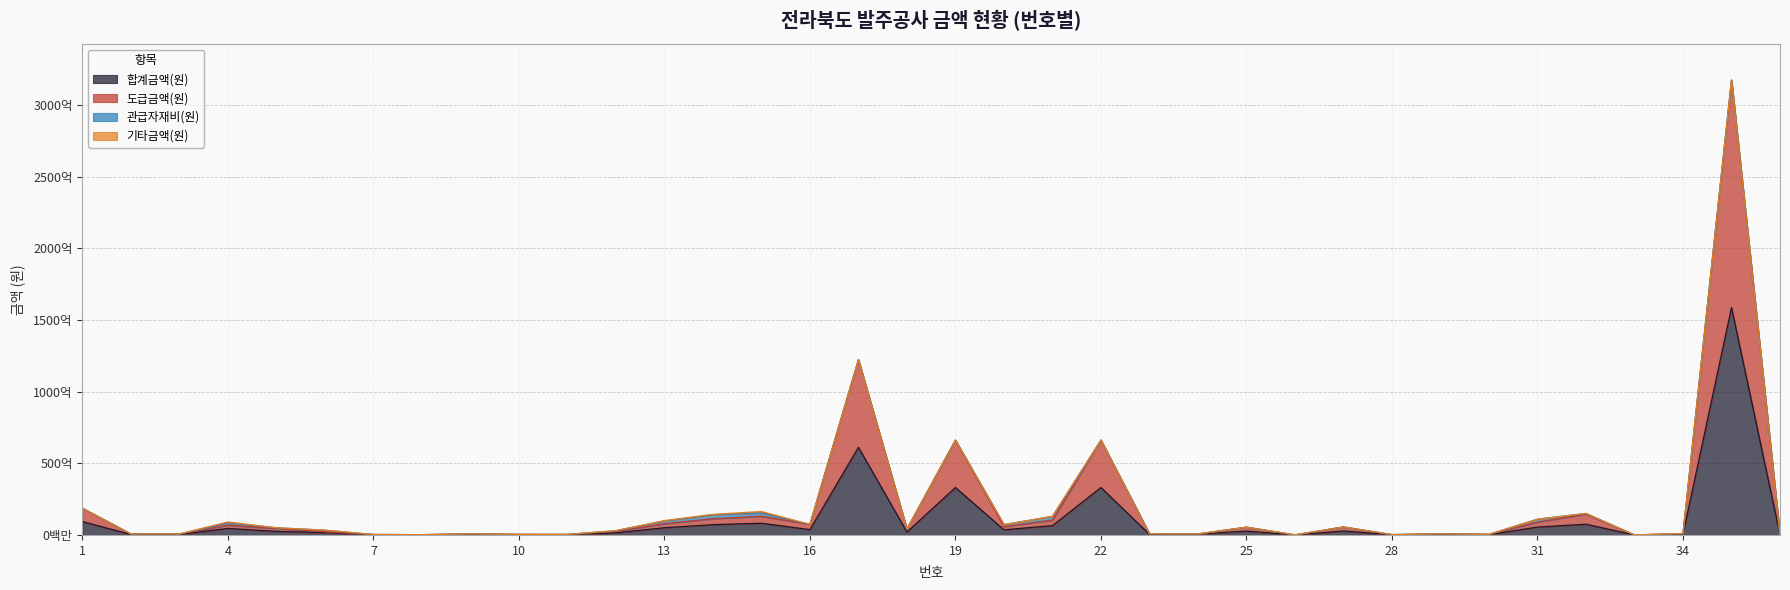

Between 11 and 24, which series saw the biggest shift?

합계금액(원)